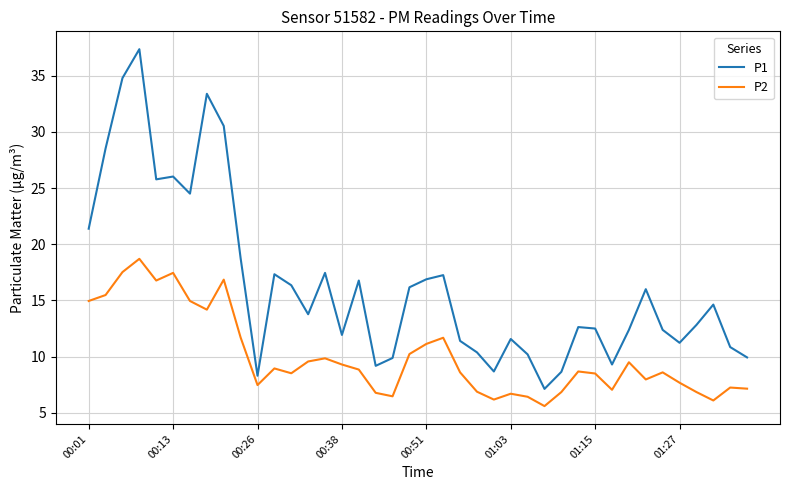

True or false: P2 and P1 cross at least once.

False